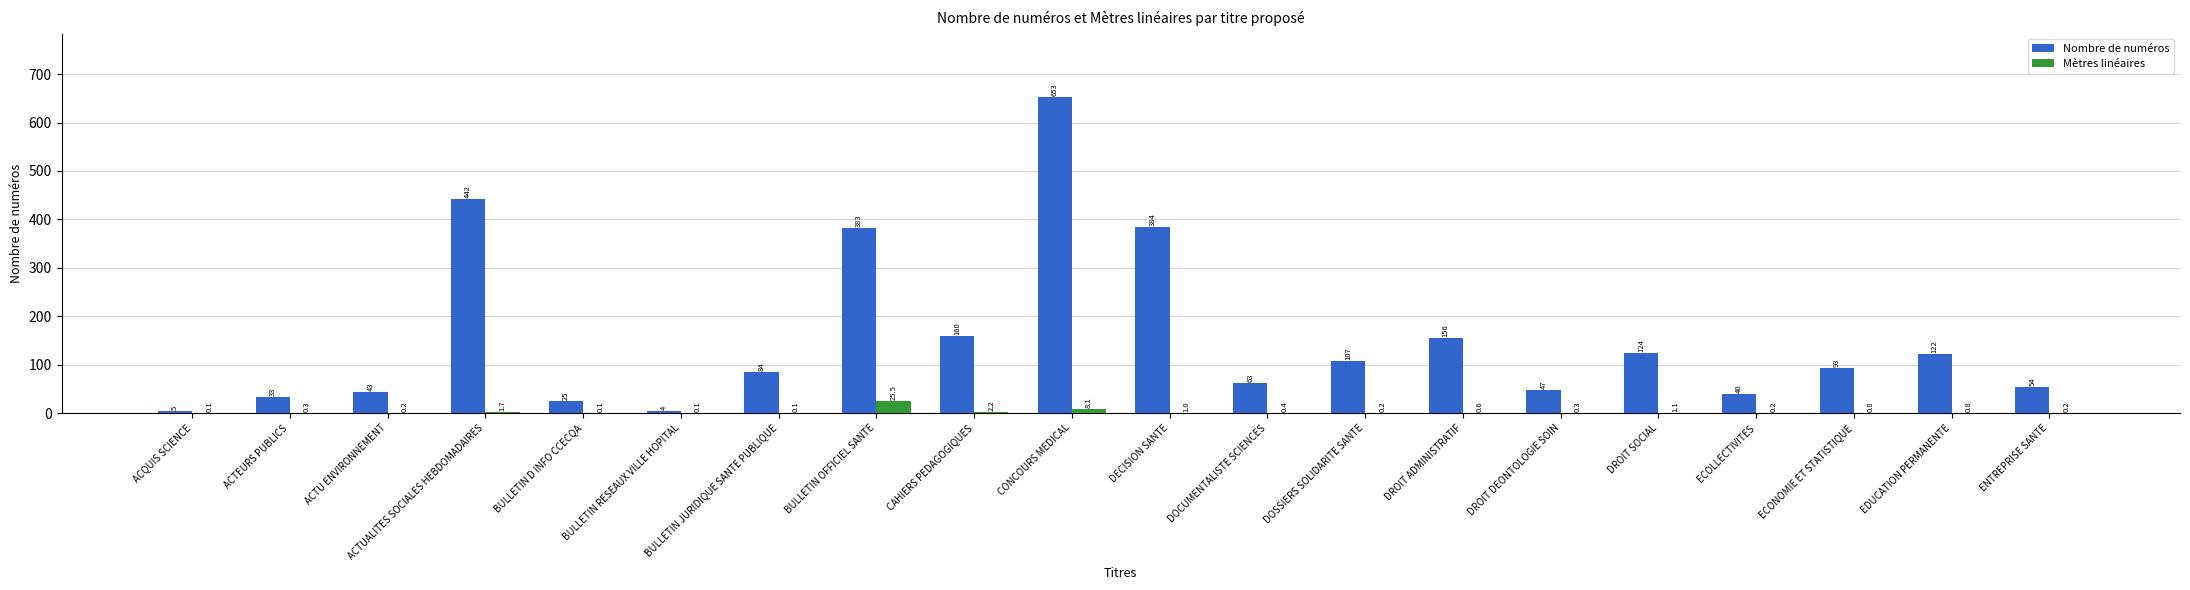

The value of Mètres linéaires at BULLETIN D INFO CCECQA is 0.1. True or false?

True